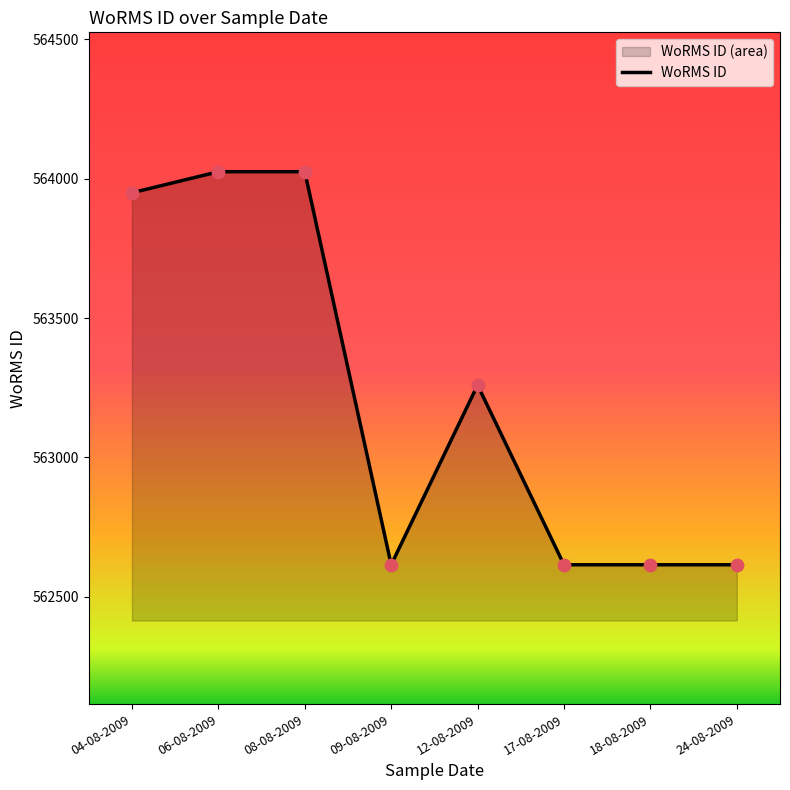

What is the change in value from 08-08-2009 to 09-08-2009?

-1410.0